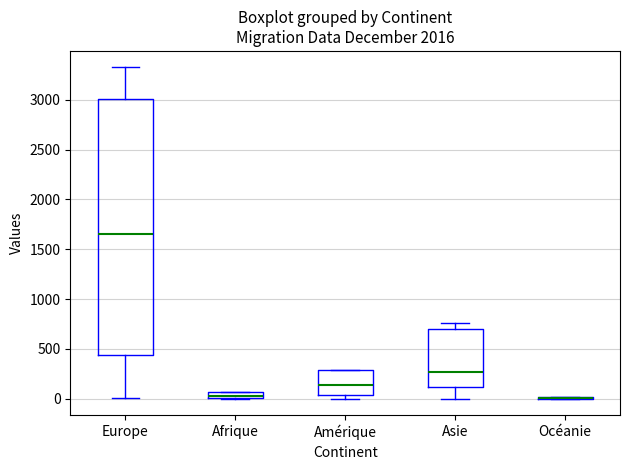

Which box is the tallest, from its lower edge to its upper edge?

Europe